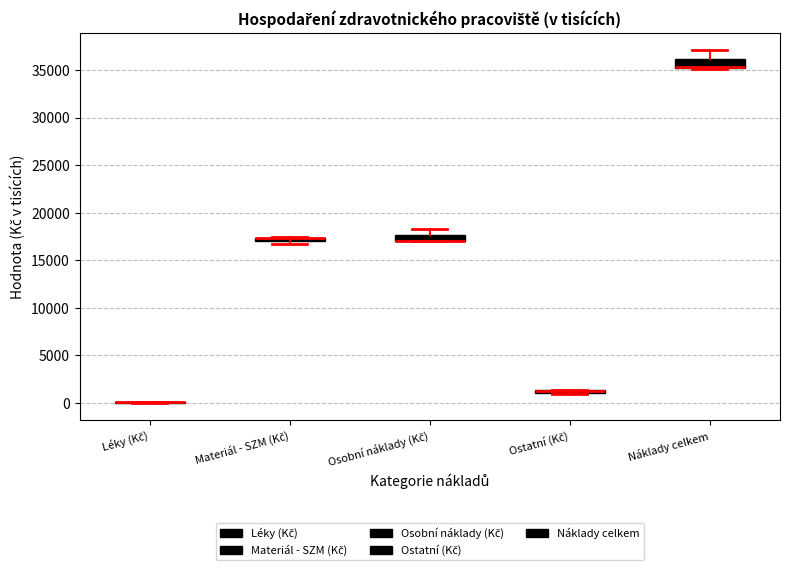

Where is the lower edge of the box for Náklady celkem on the y-axis? The values are not printed on the chart, so give them approximately, as read against the axis.

35000